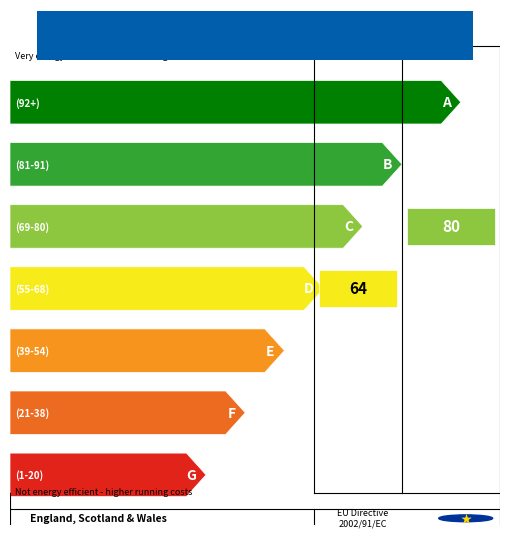

Is it true that the value at 11 is 5?

False